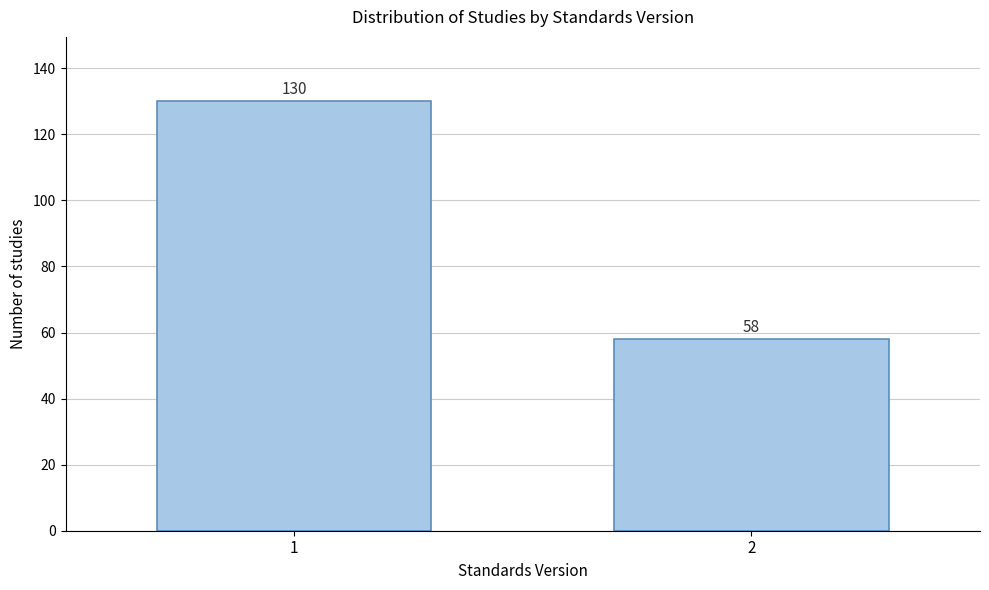

Reading left to right, what are all the values shown in this chart?

130	58